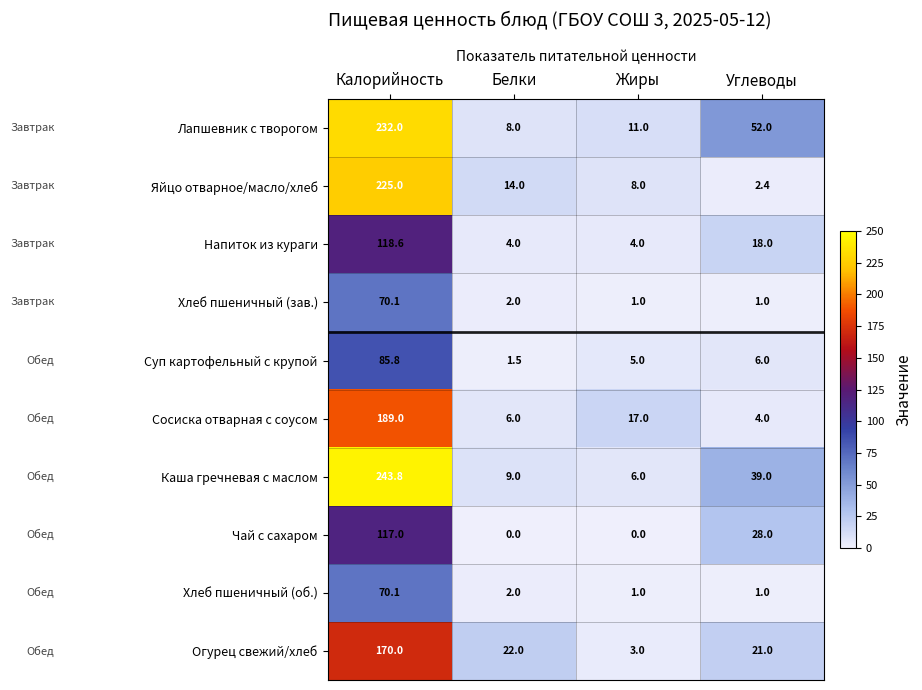

Which series has the largest total across all categories?

Лапшевник с творогом